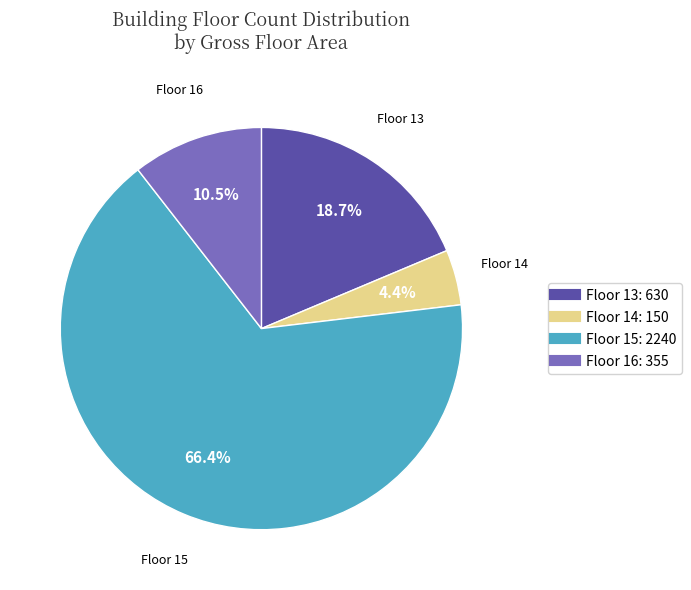

Is there any slice that represents more than half of the pie?

Yes